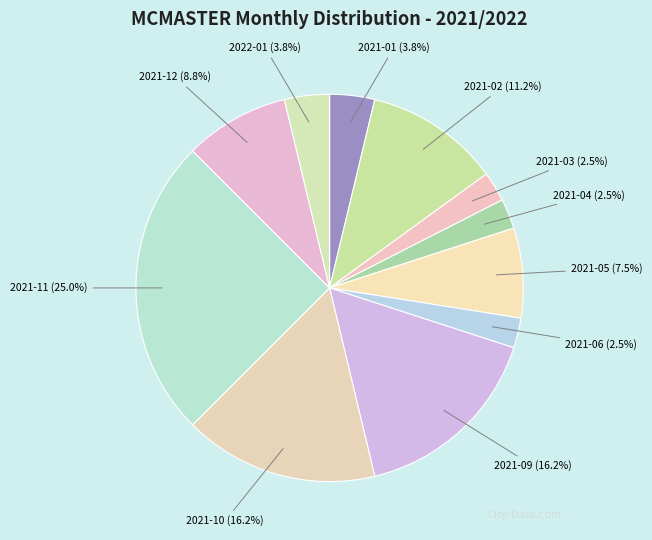

To the nearest percent, what is the difference between the largest and smallest slice percentages?

22%